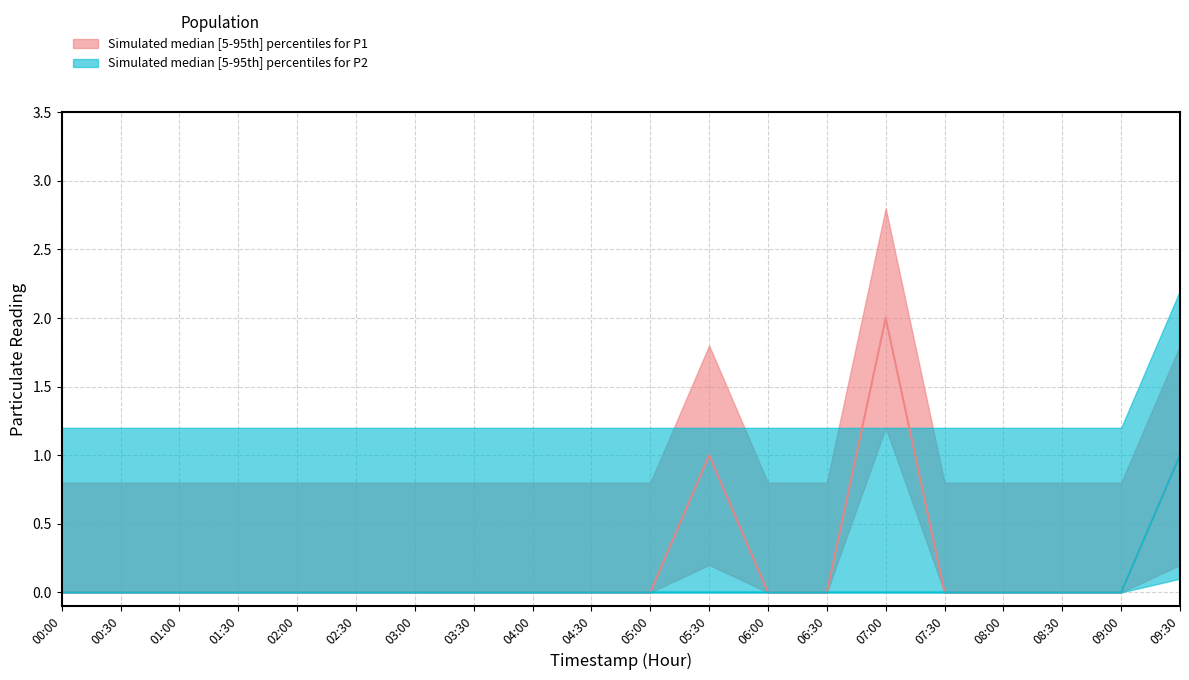

How many series are shown in this chart?

2